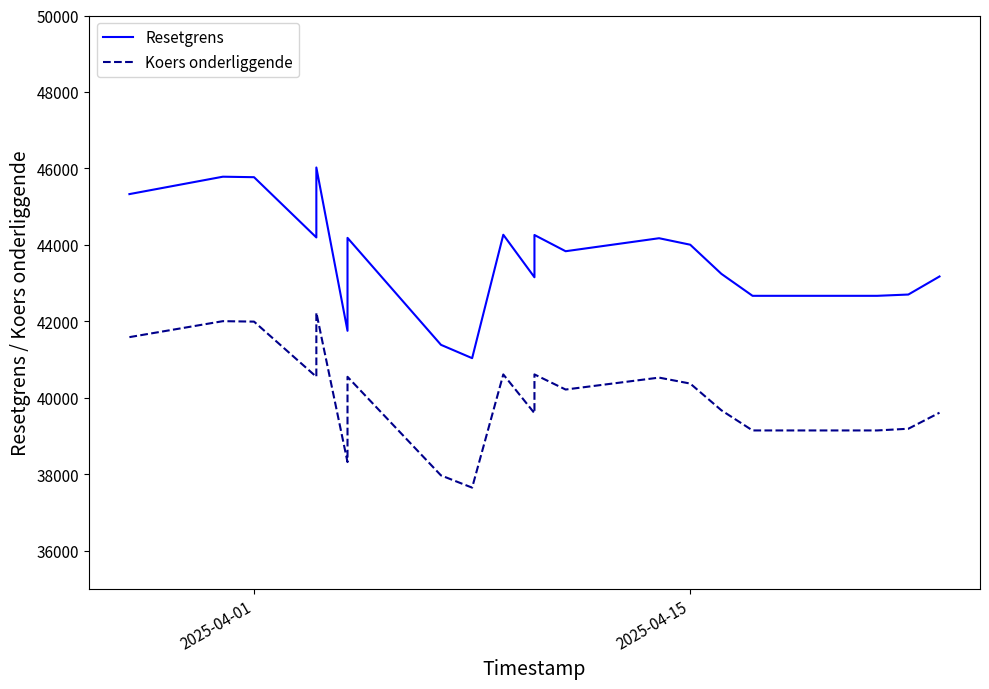

How many values in the Koers onderliggende series exceed 40368?

10